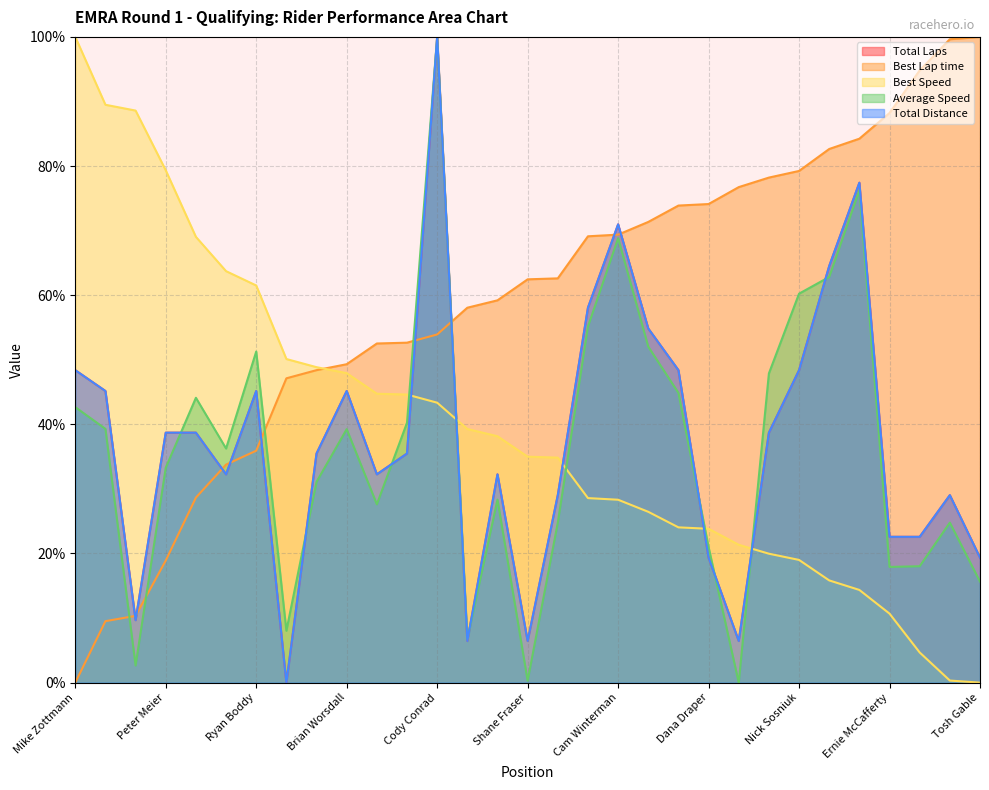

What is the sum of the Total Distance values at Nick Sosniuk and Ray Steel?

112.9